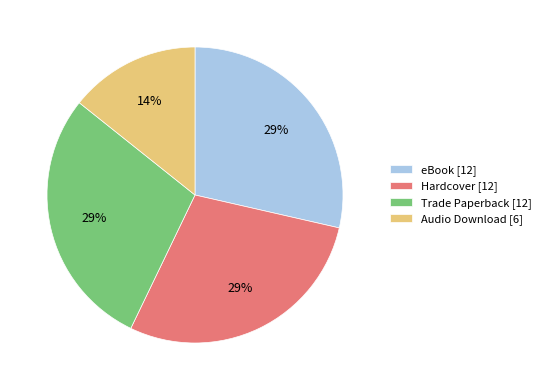

To the nearest percent, what is the combined percentage of Audio Download and Trade Paperback?

43%